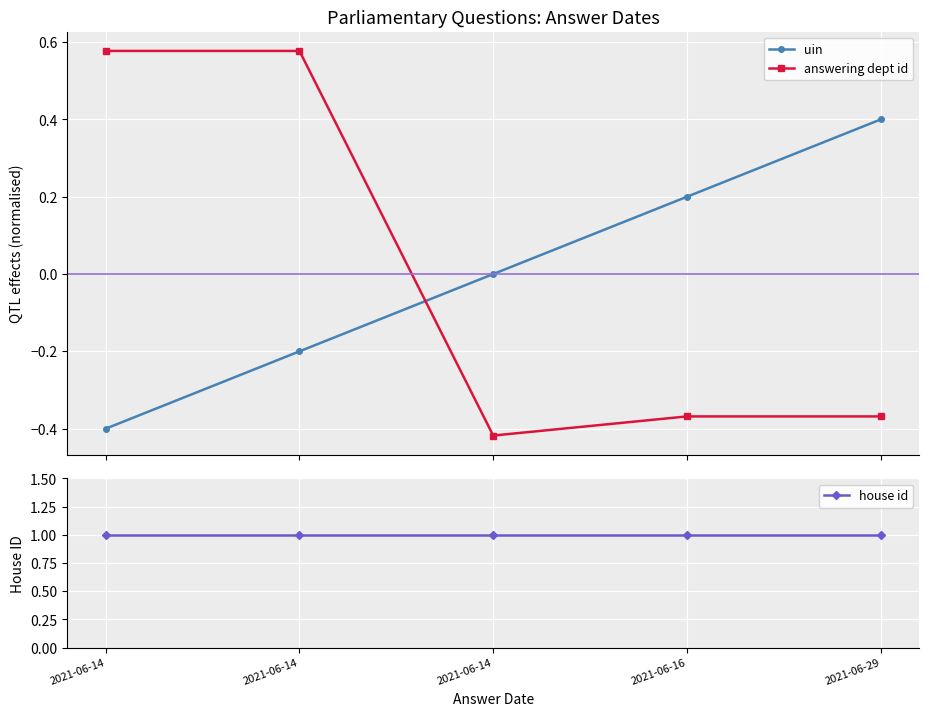

What is the difference between the answering dept id values at 2021-06-14 and 2021-06-16?

0.9